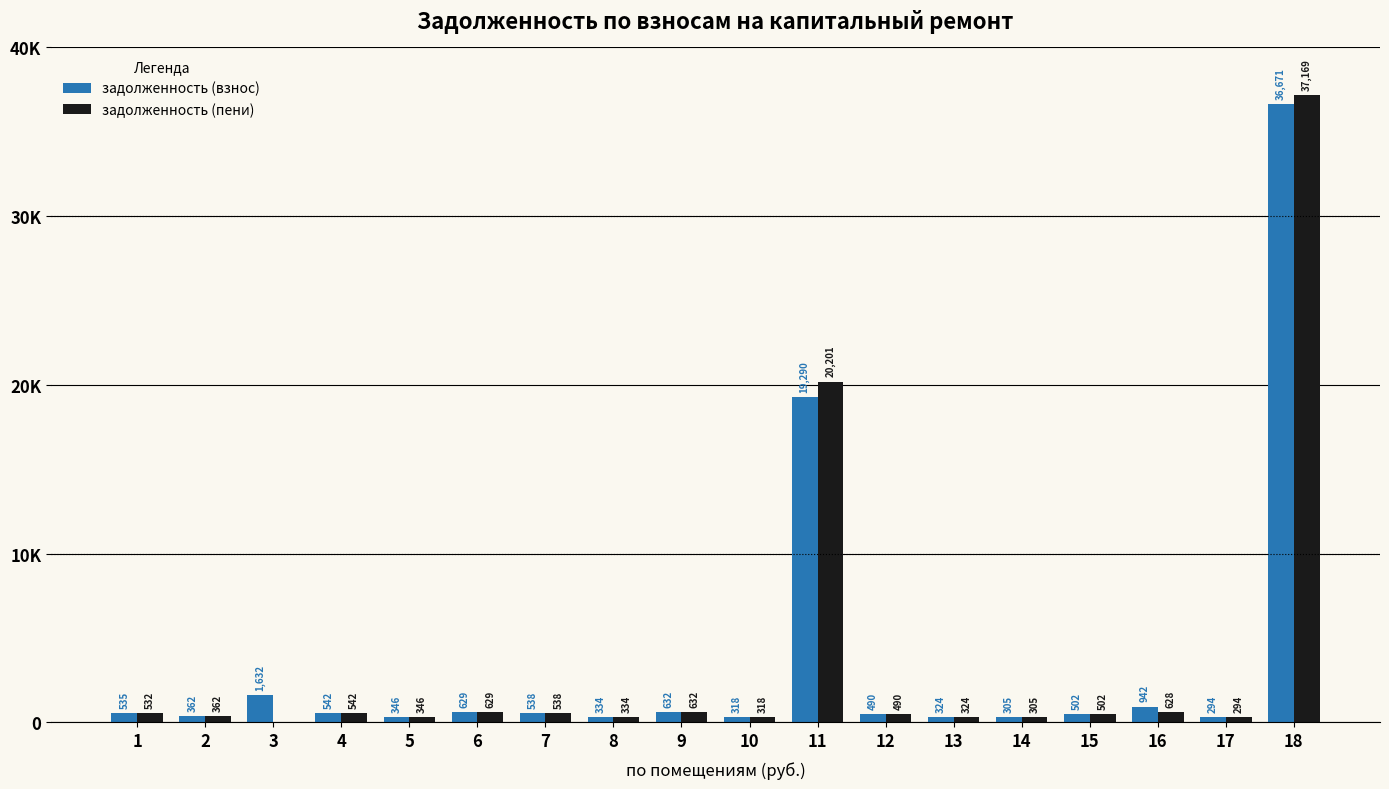

Reading left to right, transcribe all the data shown in this chart.

задолженность (взнос): 535.2	361.6	1632.0	541.9	346.4	629.2	538.1	334.1	632.0	317.9	19290.3	489.7	323.6	304.6	502.0	942.4	294.2	36670.9
задолженность (пени): 532.5	361.6	0.0	541.9	346.4	629.2	538.1	334.1	632.0	317.9	20201.4	489.7	323.6	304.6	502.0	628.2	294.2	37169.3